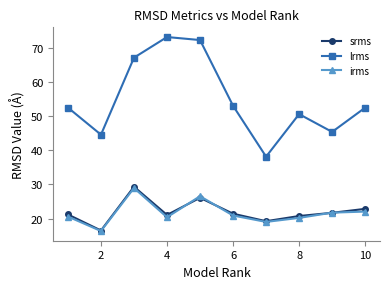

What is the value of the lrms point at the 2nd from the left?

44.6